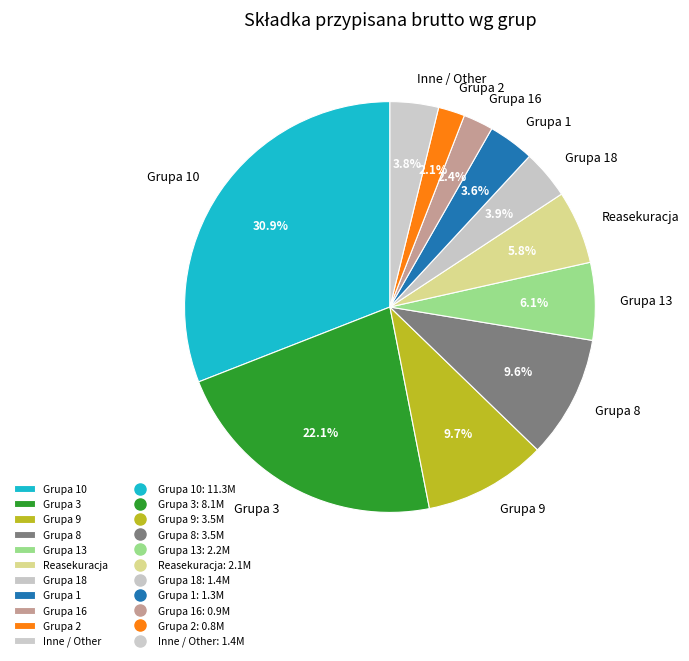

How many slices are in this pie chart?

11